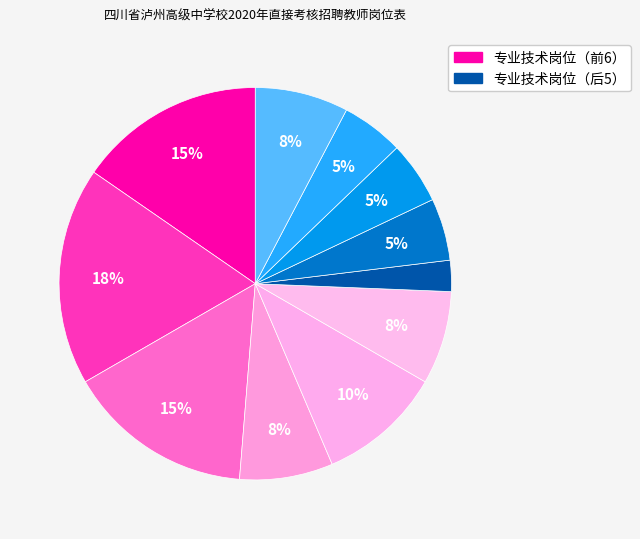

How many slices are in this pie chart?

11